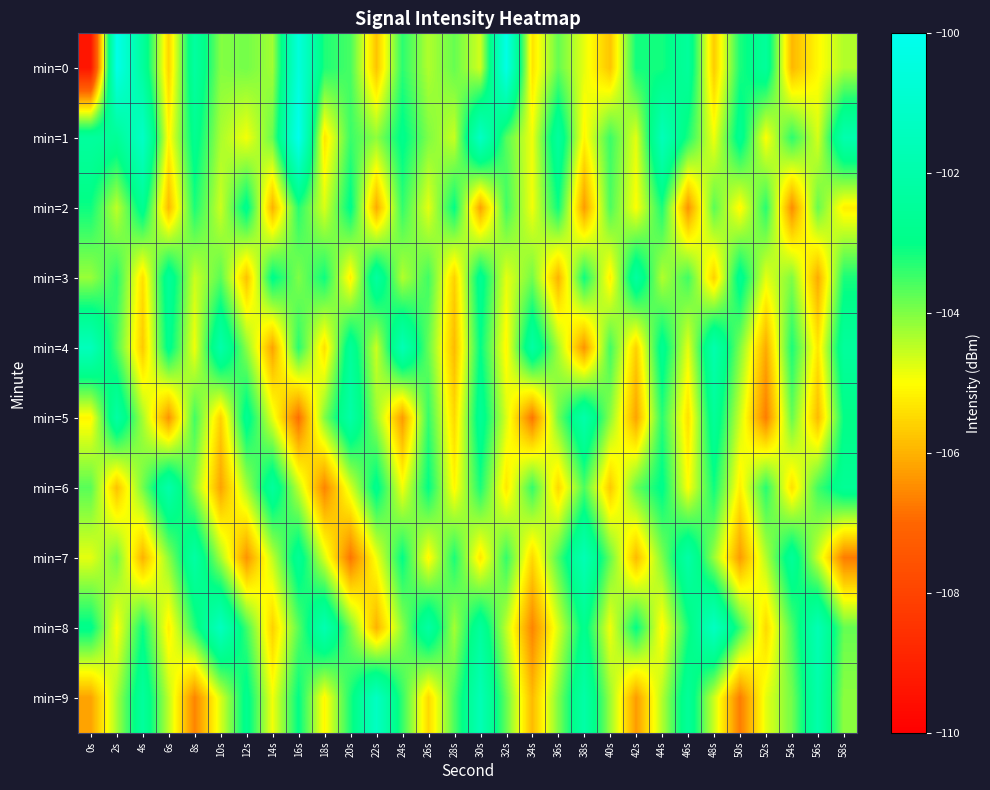

What is the greatest value displayed?

-100.1